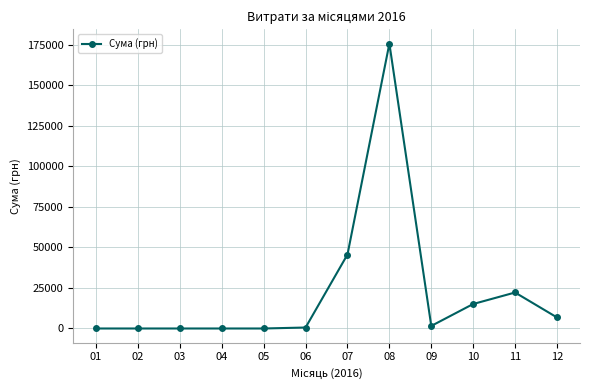

Is it true that the value at 10 is 22869?

False